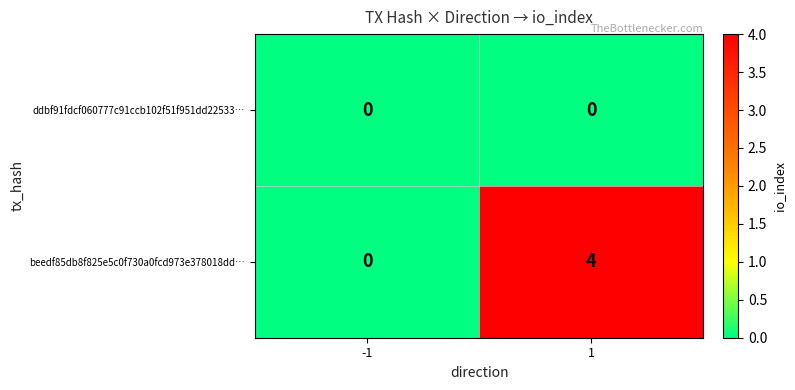

Which series changed the most between -1 and 1?

beedf85db8f825e5c0f730a0fcd973e378018dd…